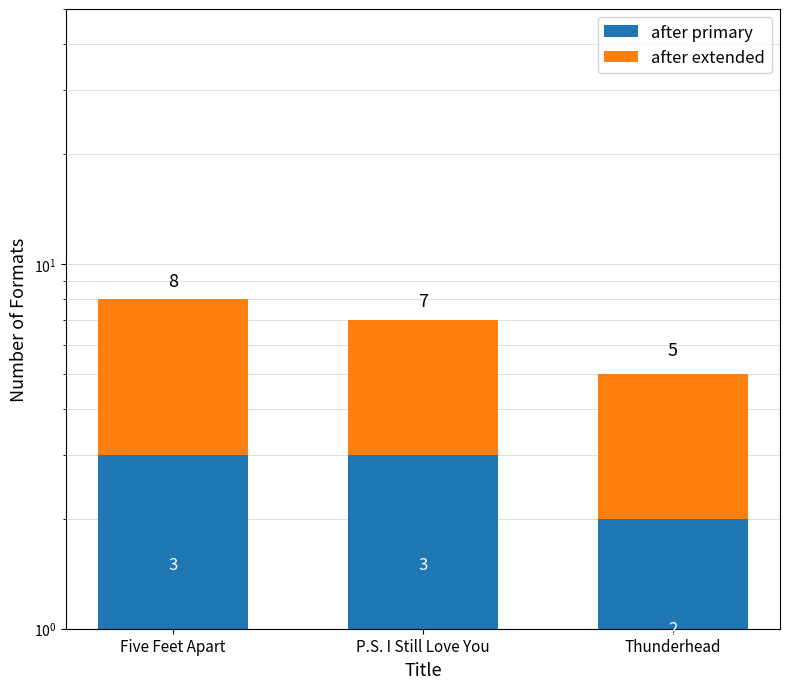

What is the label of the 3rd bar from the right?

Five Feet Apart